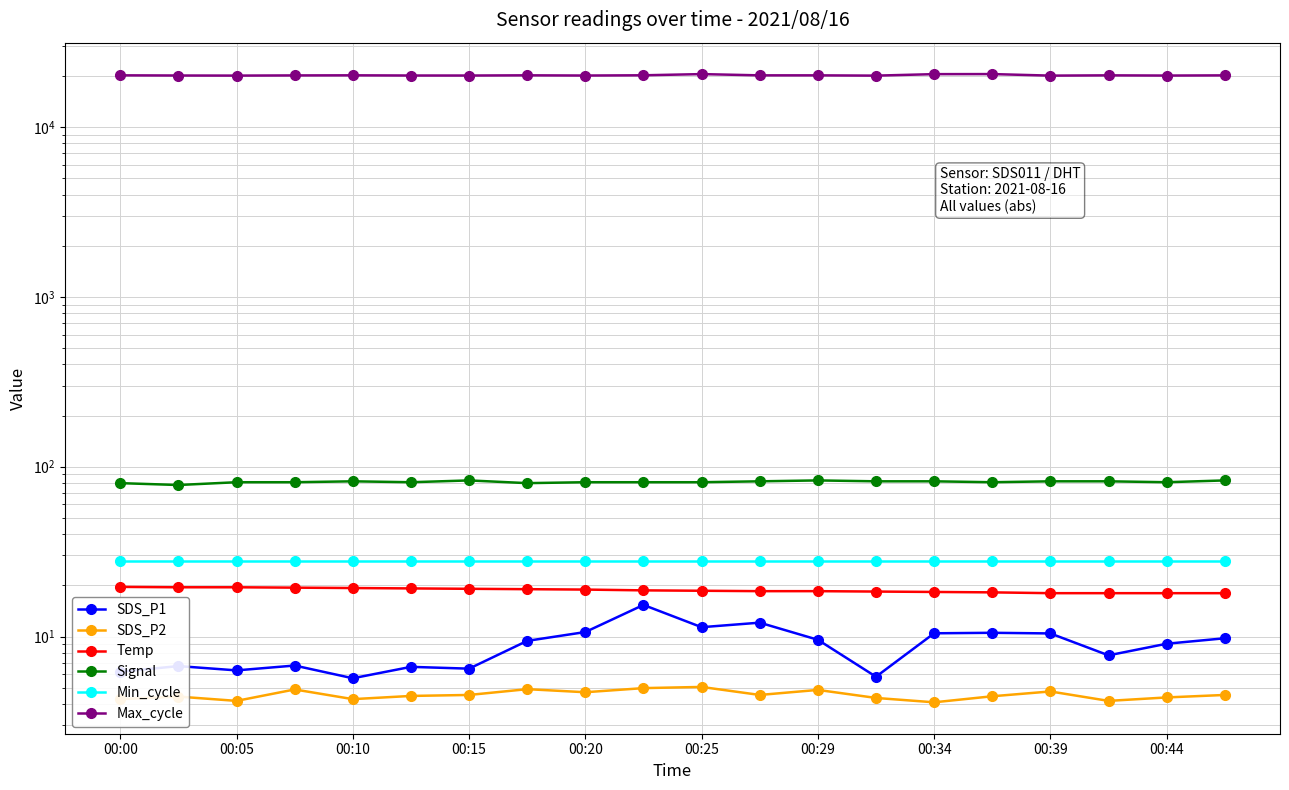

What is the sum of the Temp values at 00:00 and 00:44?

37.6